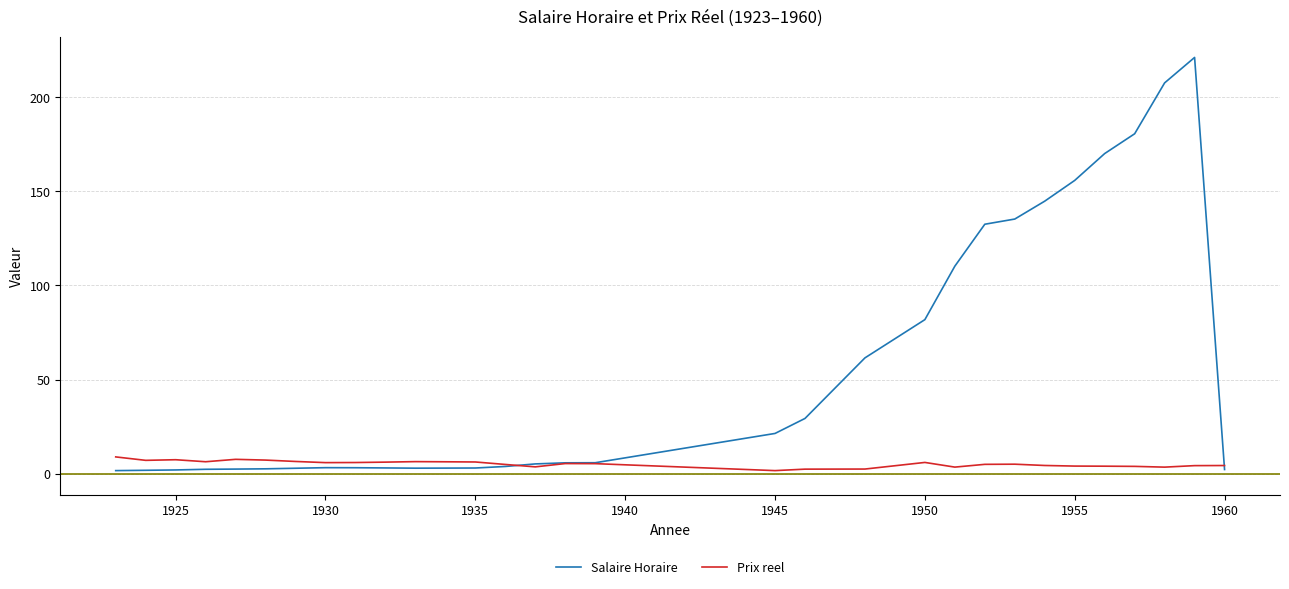

Count the number of data series in this chart.

2